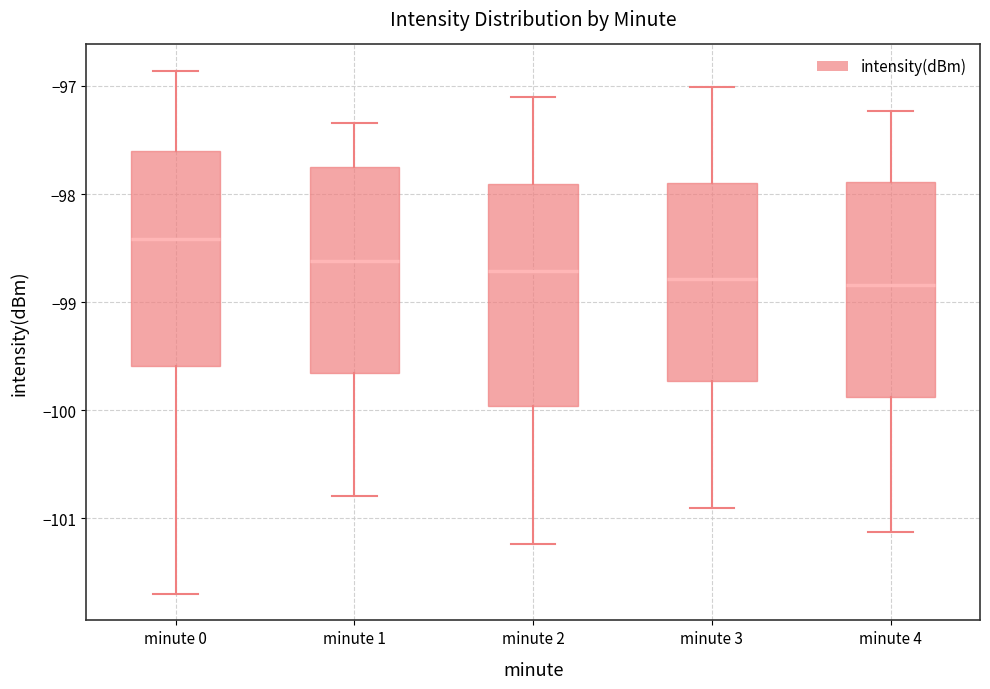

Where is the upper edge of the box for minute 1 on the y-axis? The values are not printed on the chart, so give them approximately, as read against the axis.

-97.7